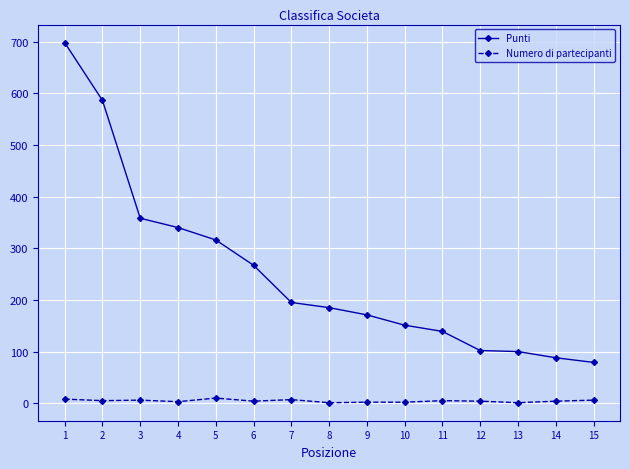

What are all the series names shown in the legend?

Punti, Numero di partecipanti